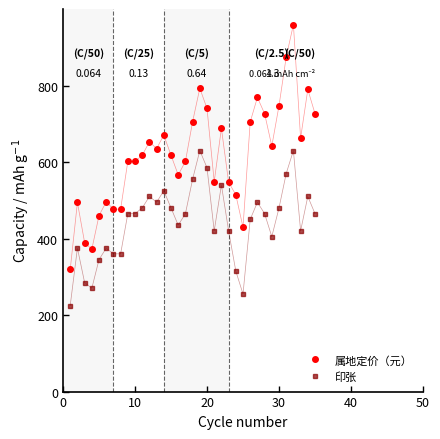

Rank the series by their maximum value, from highest to lowest.

属地定价（元）, 印张